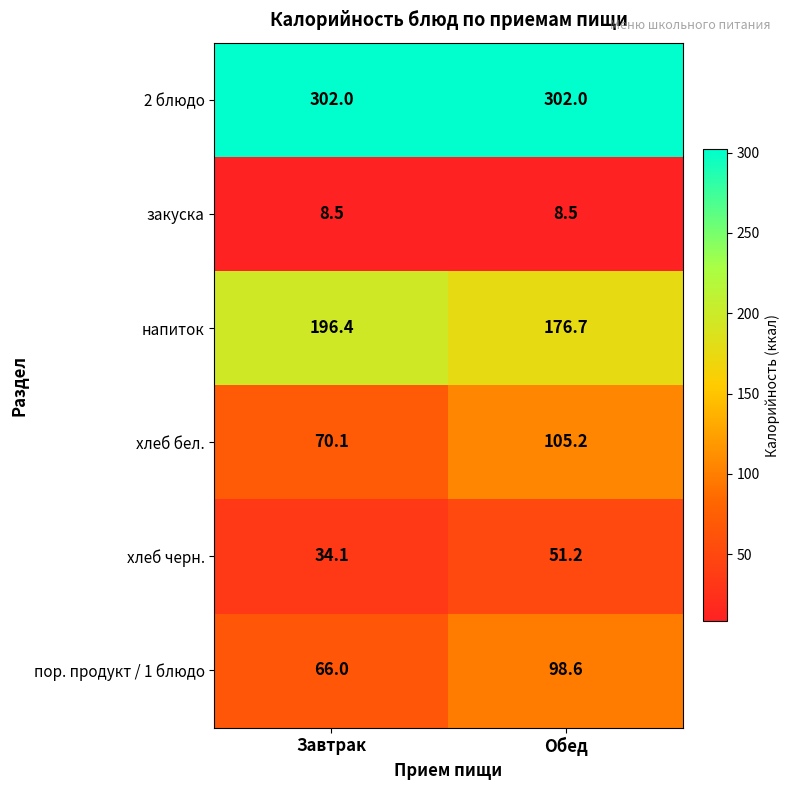

What is the maximum value shown in the chart?

302.0